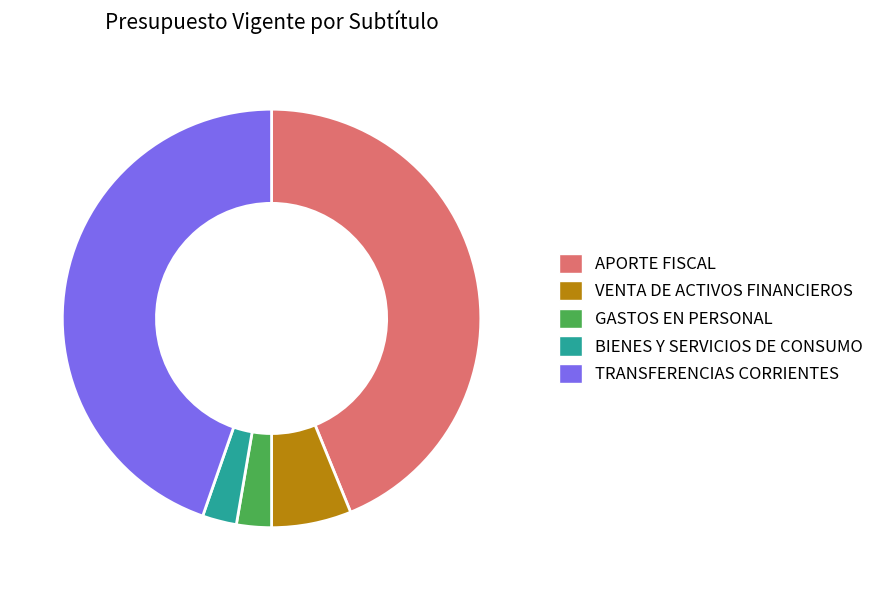

What is the ratio of the value at VENTA DE ACTIVOS FINANCIEROS to the value at GASTOS EN PERSONAL?

2.3